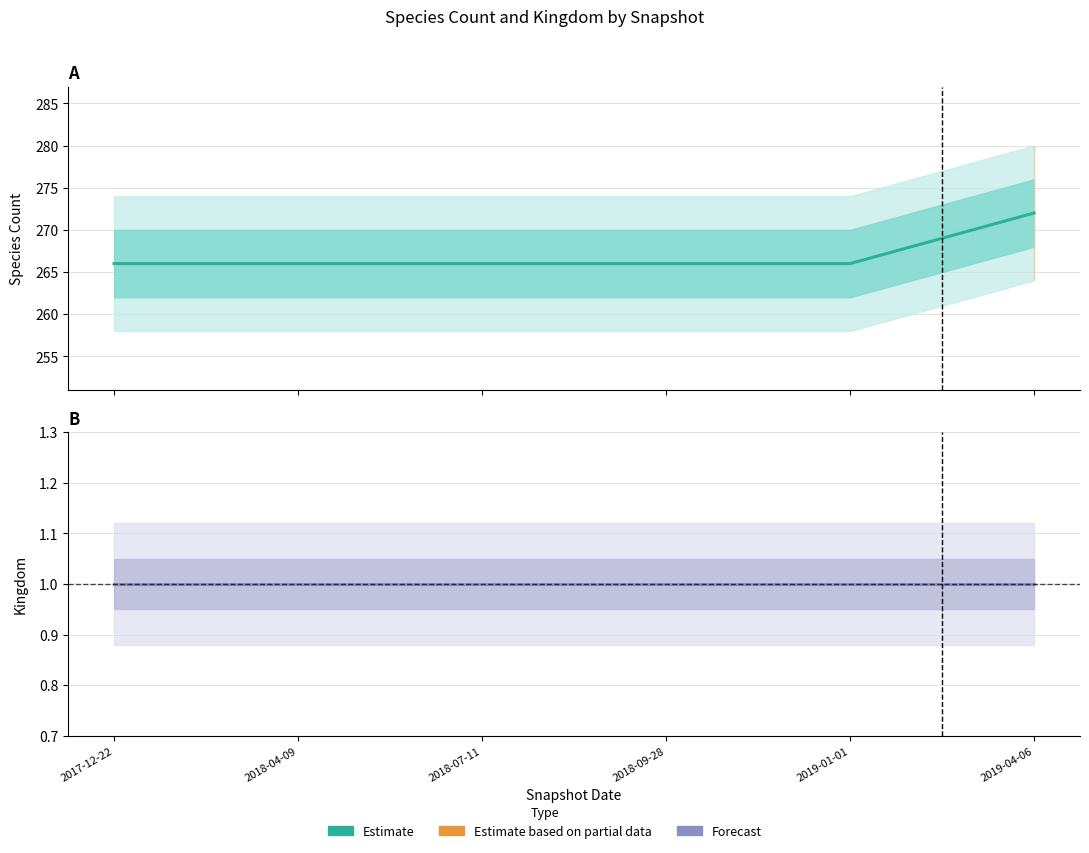

The value of Forecast at 2019-01-01 is 2. True or false?

False